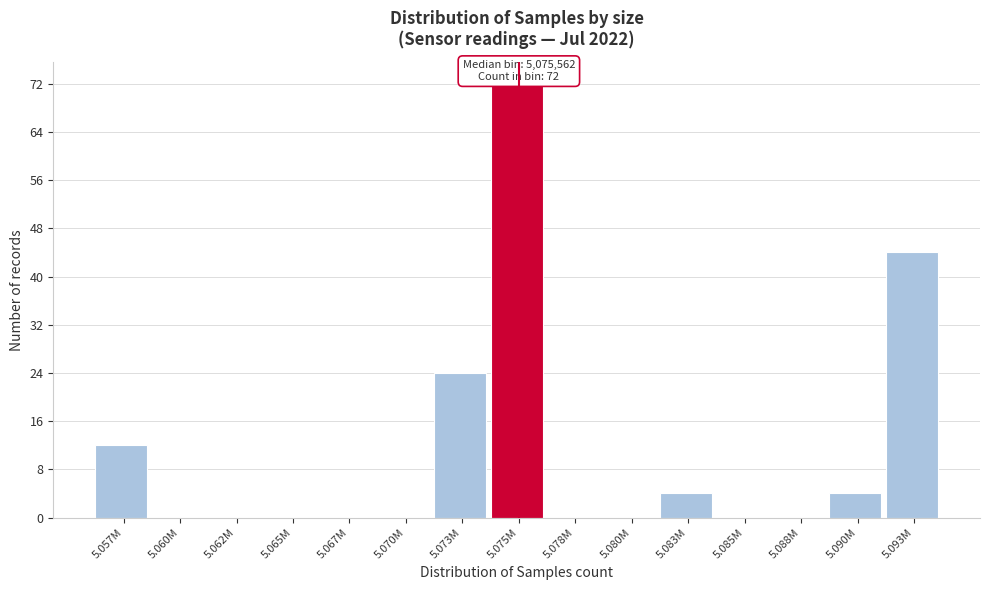

Reading right to left, what are all the values shown in this chart?

5.093M=44	5.090M=4	5.088M=0	5.085M=0	5.083M=4	5.080M=0	5.078M=0	5.075M=72	5.073M=24	5.070M=0	5.067M=0	5.065M=0	5.062M=0	5.060M=0	5.057M=12